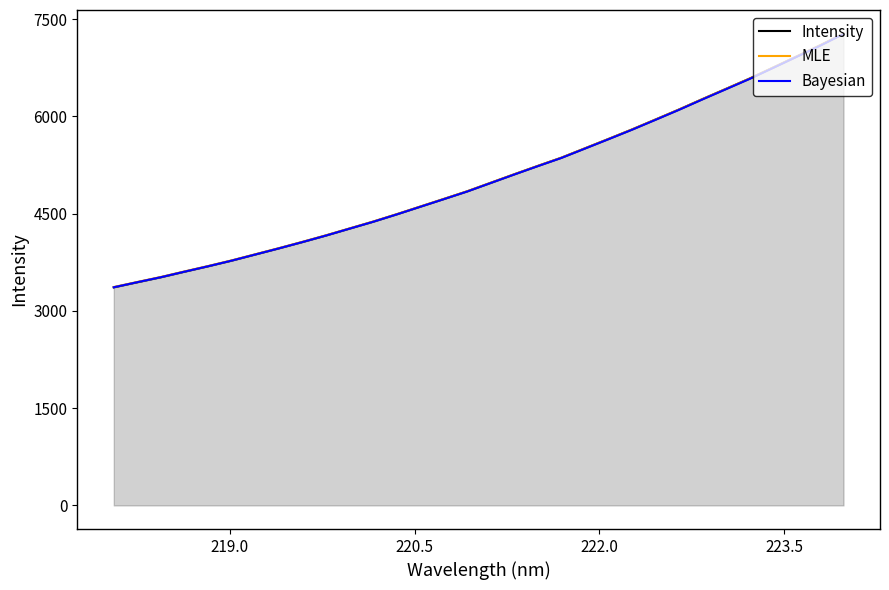

What is the difference between the maximum and second lowest values in the Bayesian series?

3827.7